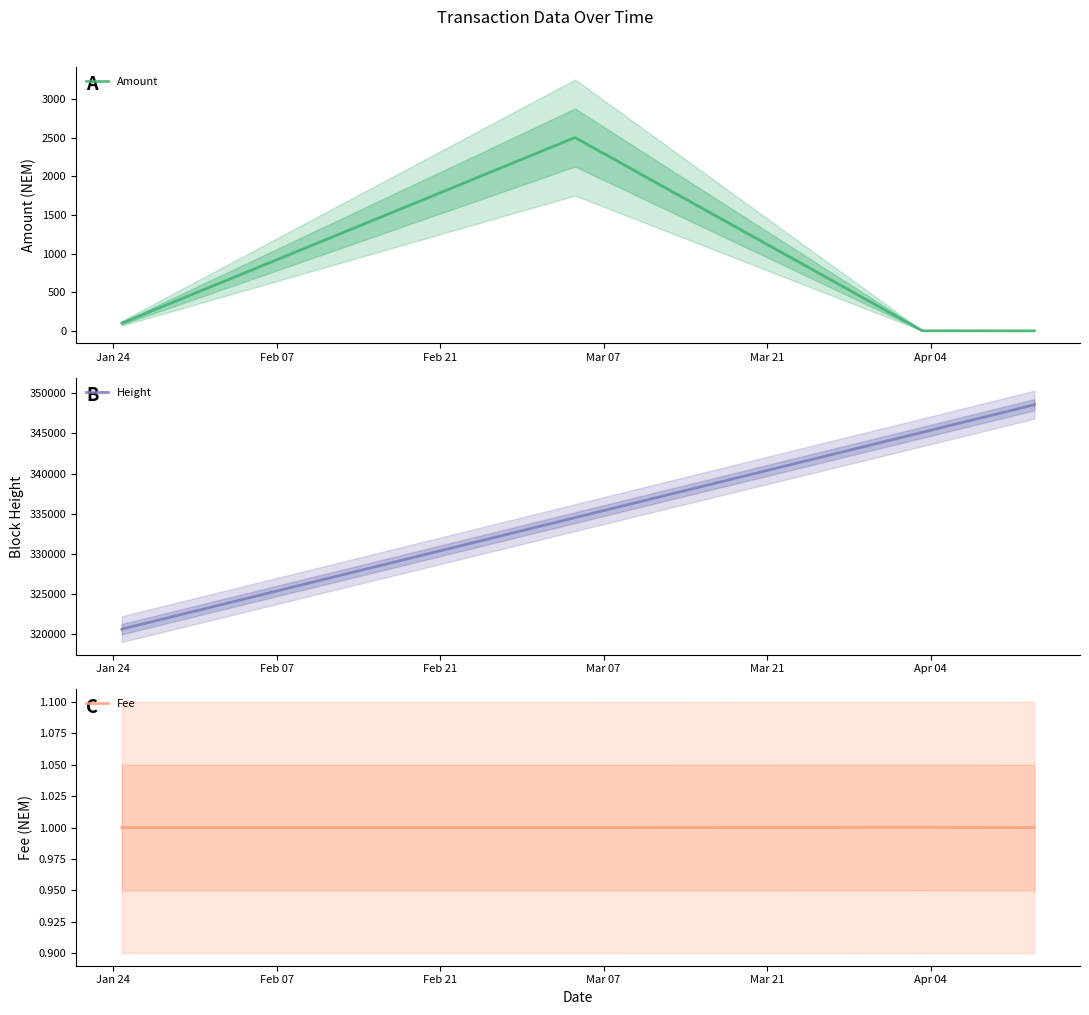

True or false: Height and Amount intersect in this chart.

False